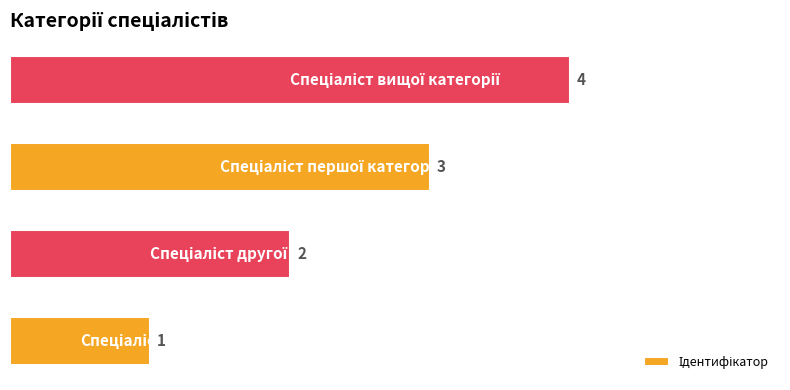

What is the difference between the maximum and minimum values?

3